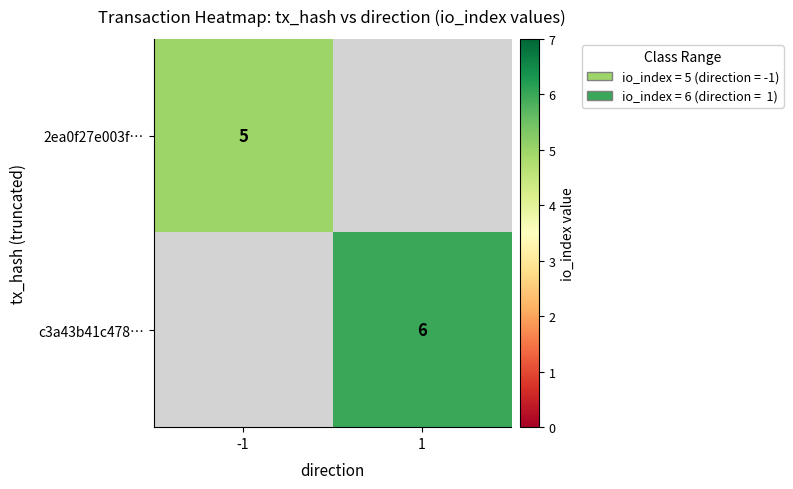

Is it true that c3a43b41c478… equals 9 at 1?

False